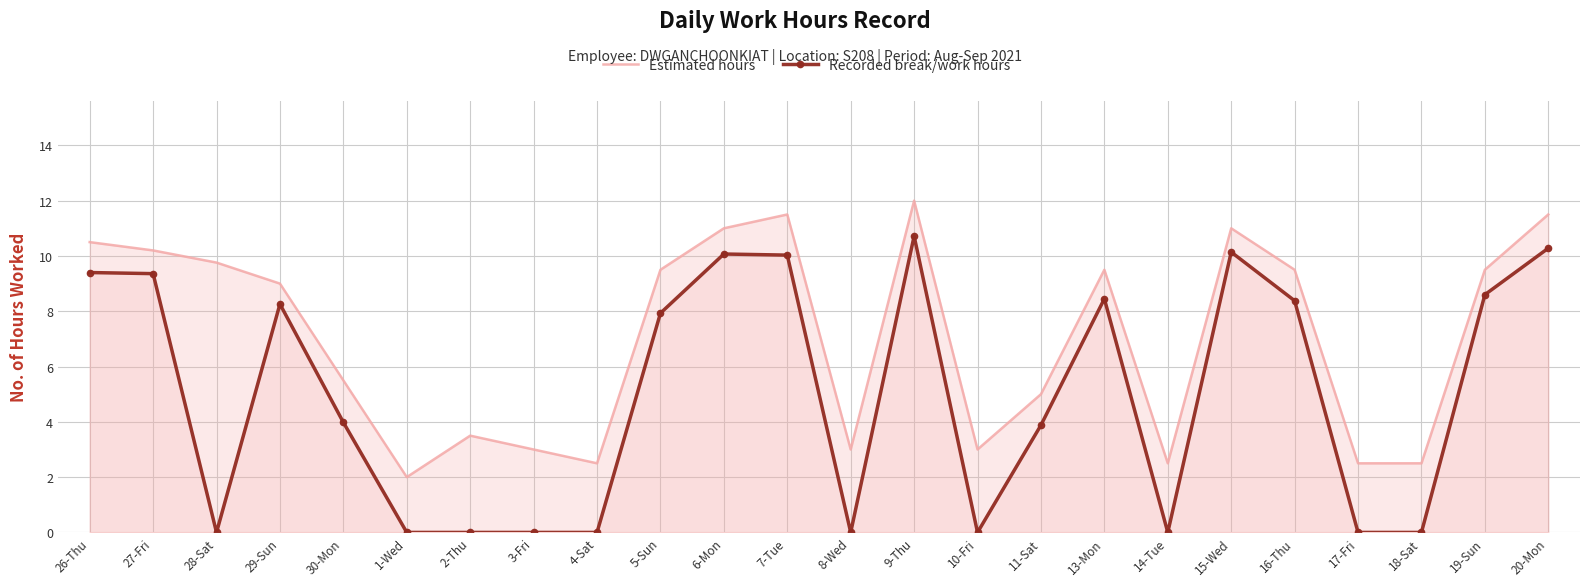

In Estimated hours, how many points are higher than both neighbors (excluding endpoints)?

5